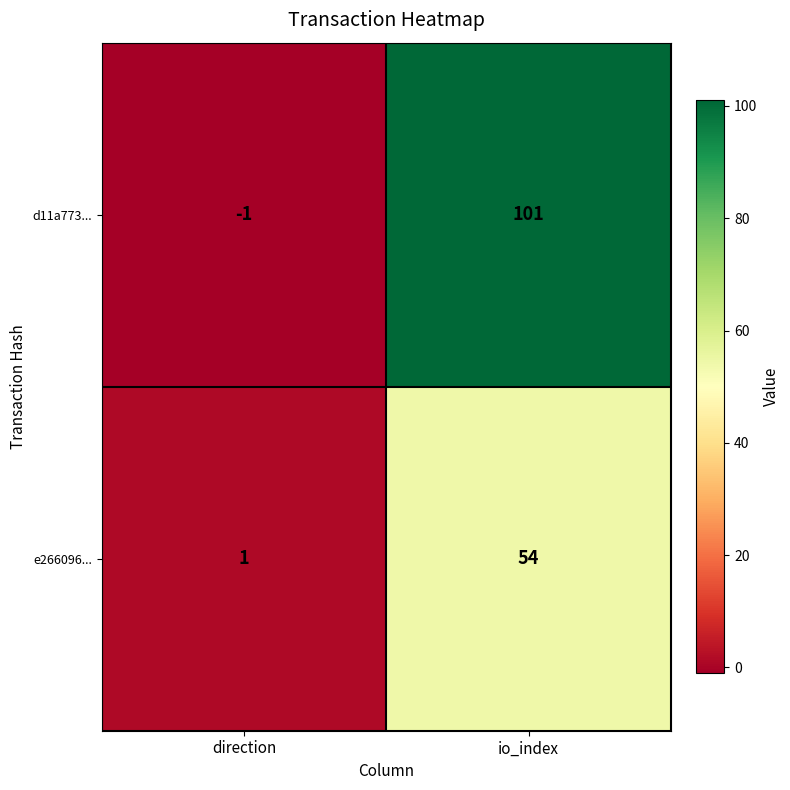

What is the spread (max minus min) of values at direction?

2